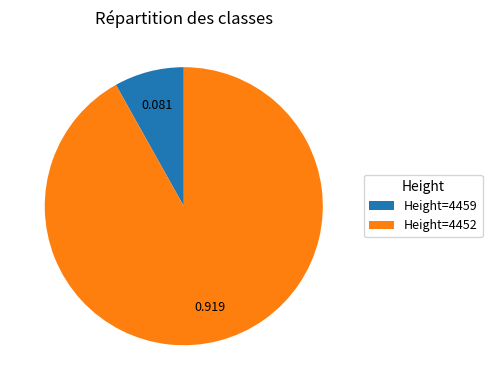

Which slice is the smallest?

Height=4459